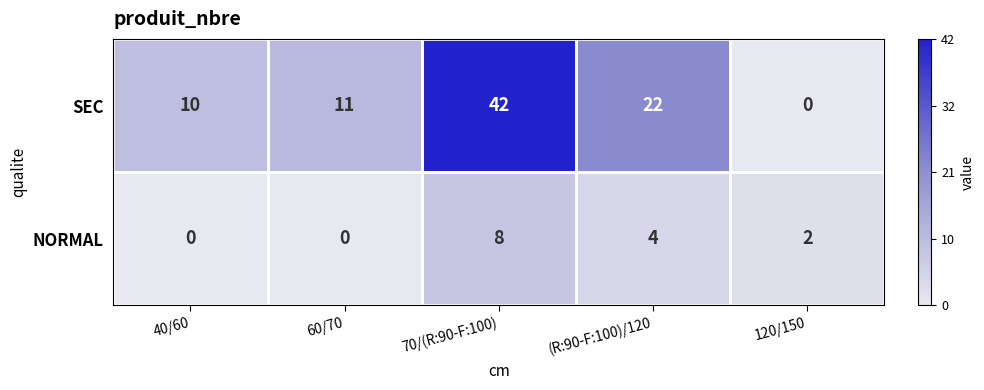

What is the sum of the NORMAL values at 120/150 and 70/(R:90-F:100)?

10